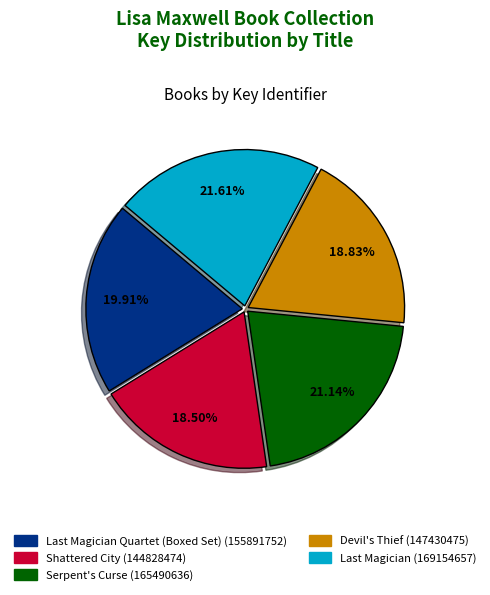

Count the number of slices in the pie.

5